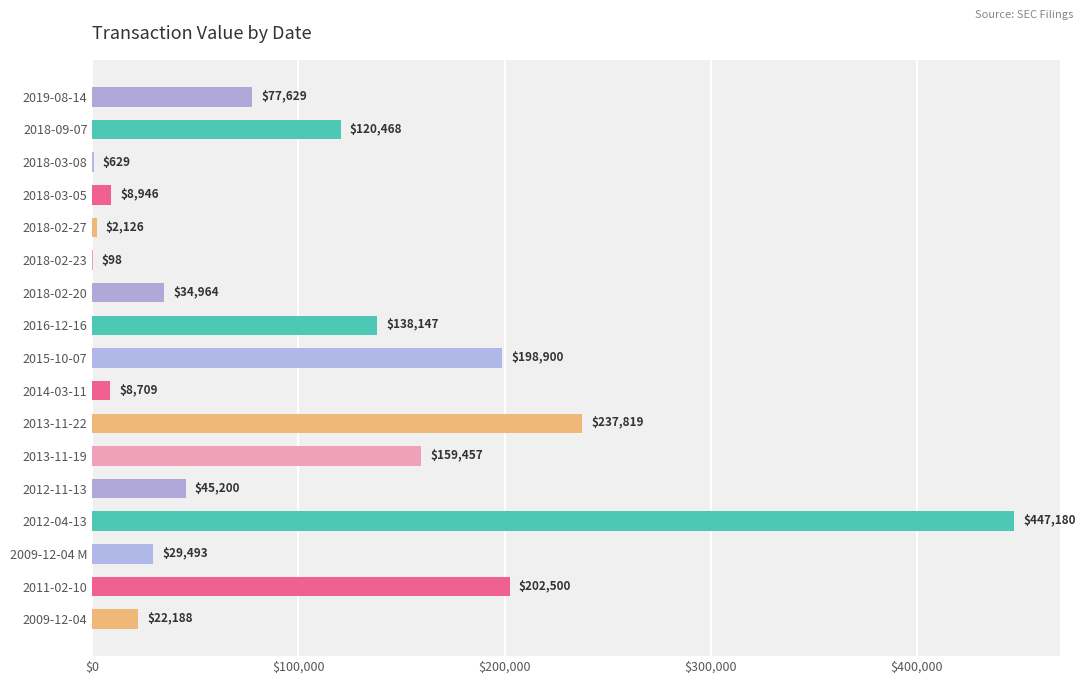

Is it true that the value at 2019-08-14 is 124928?

False